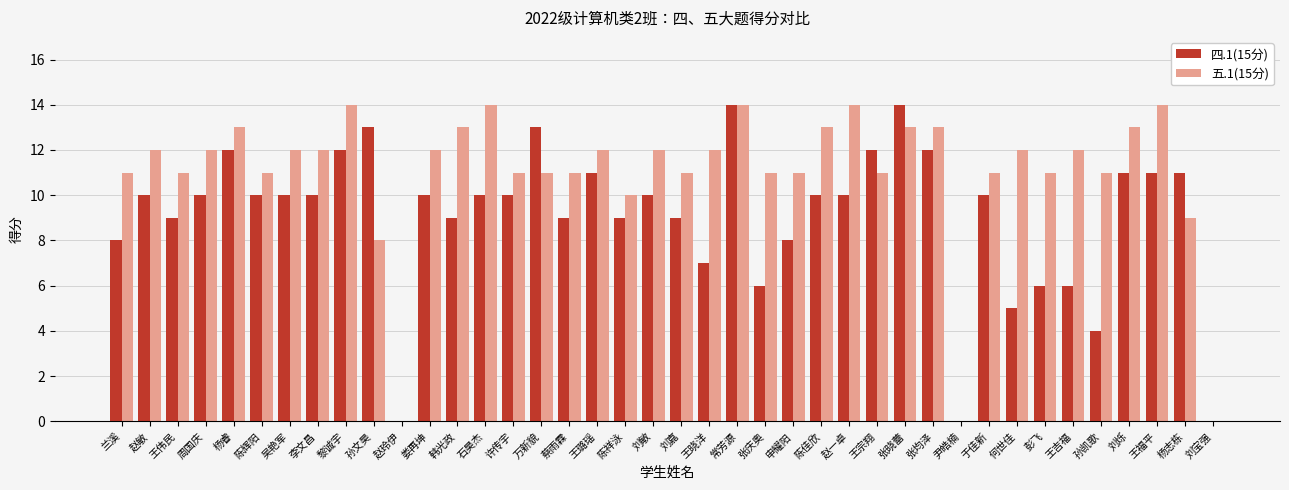

What is the spread (max minus min) of values at 申耀阳?

3